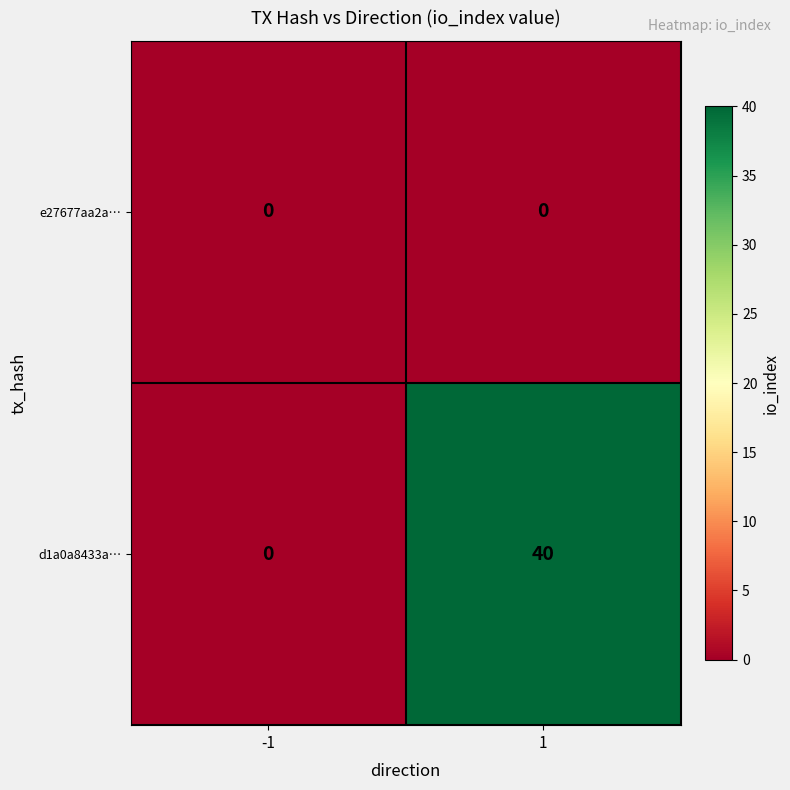

How many series are shown in this chart?

2